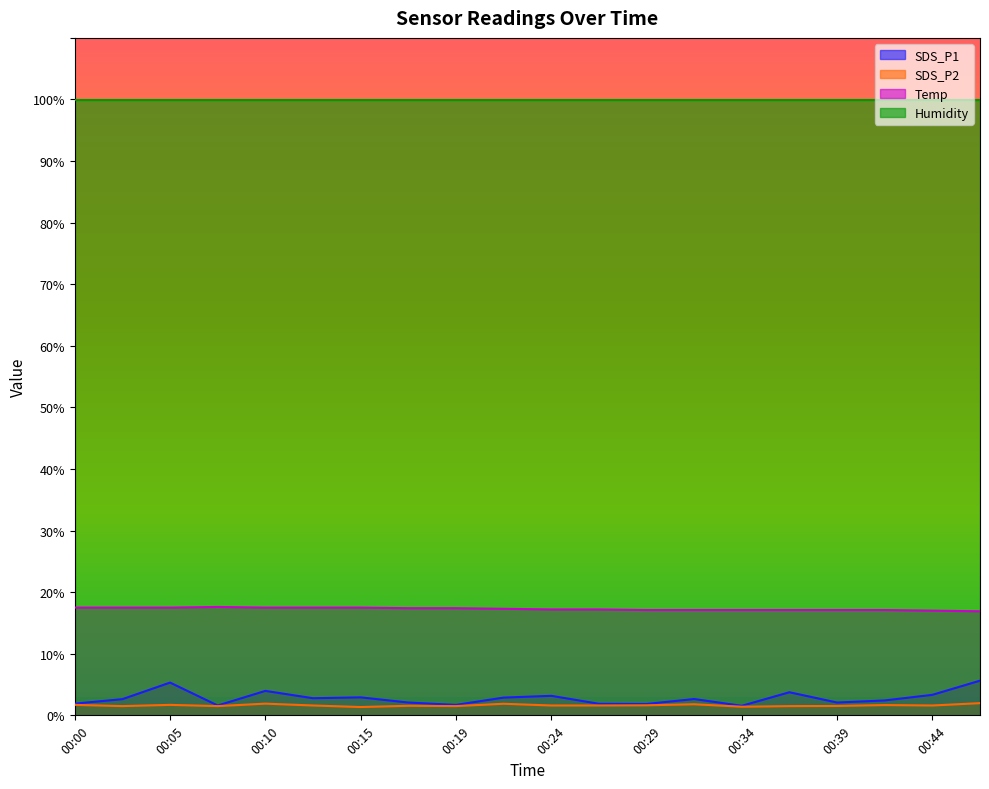

True or false: Temp has a value of 17.2 at 00:24.

True